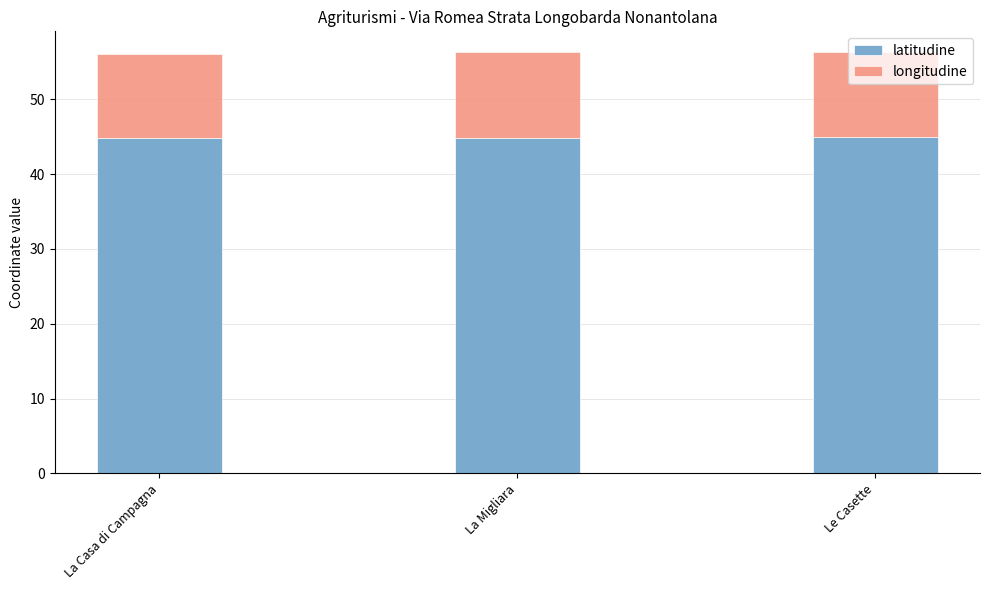

What is the highest value of the latitudine series?

44.9